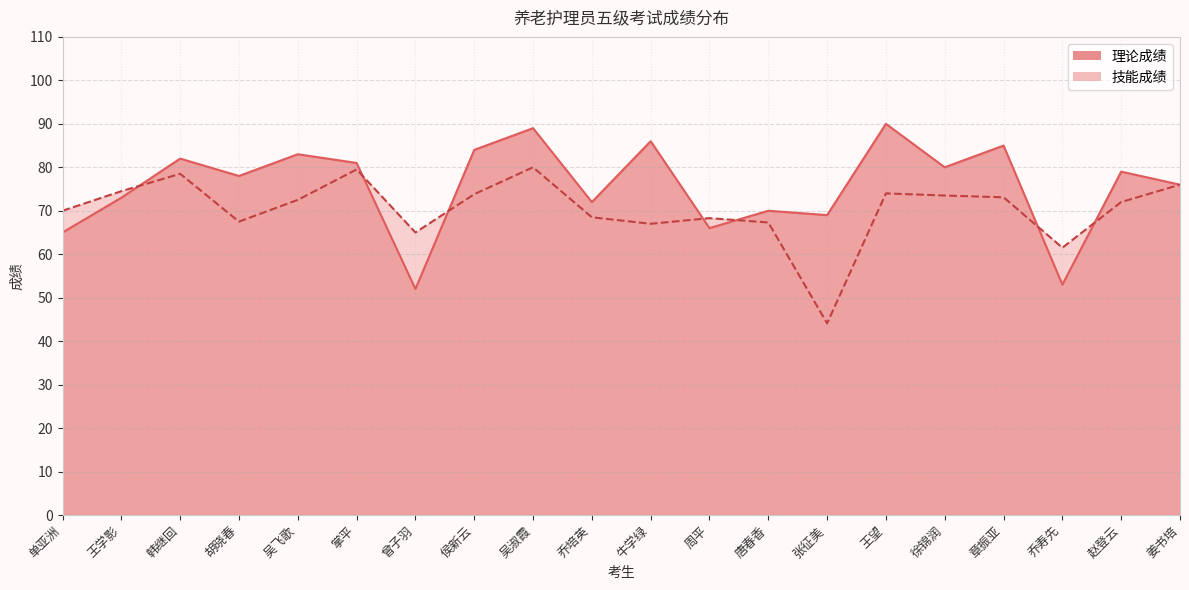

What is the value of the 理论成绩 point at the 16th from the left?

80.0